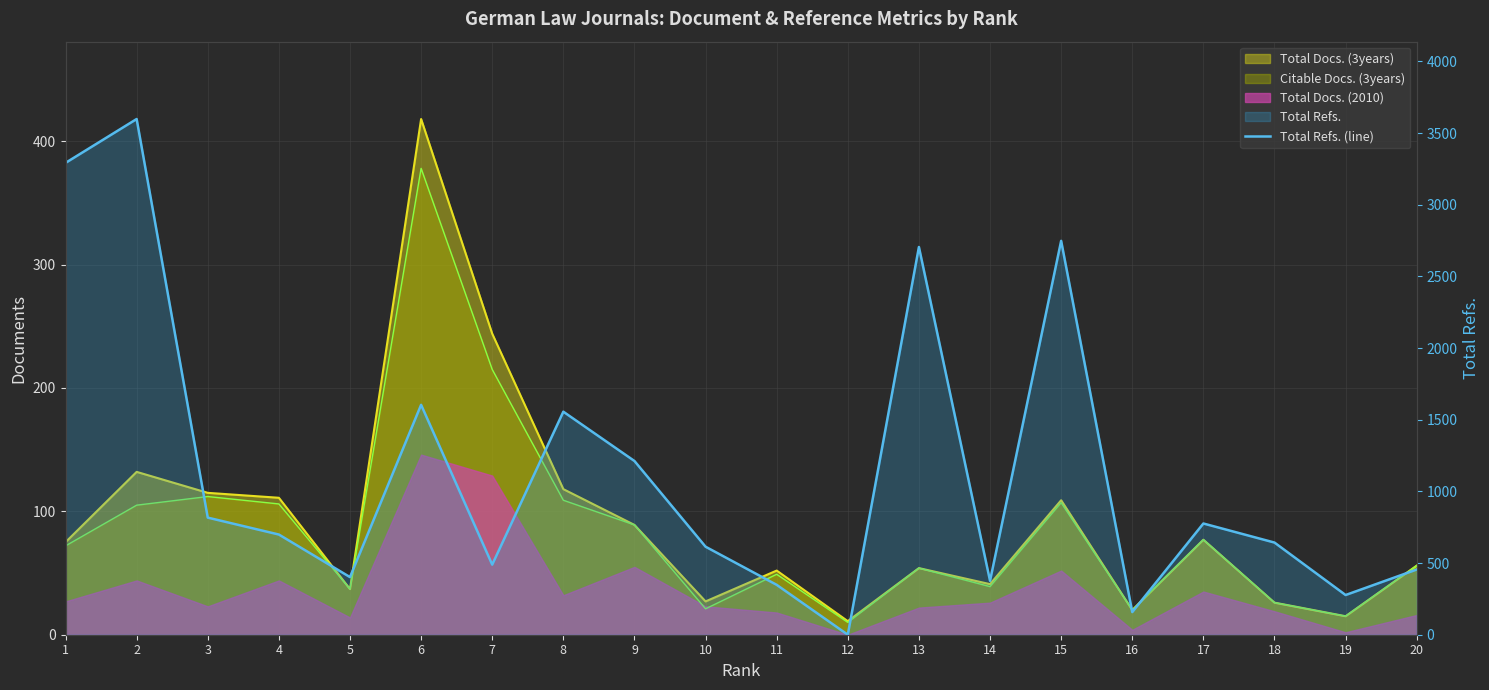

At which category does the chart reach its minimum across all series?

12